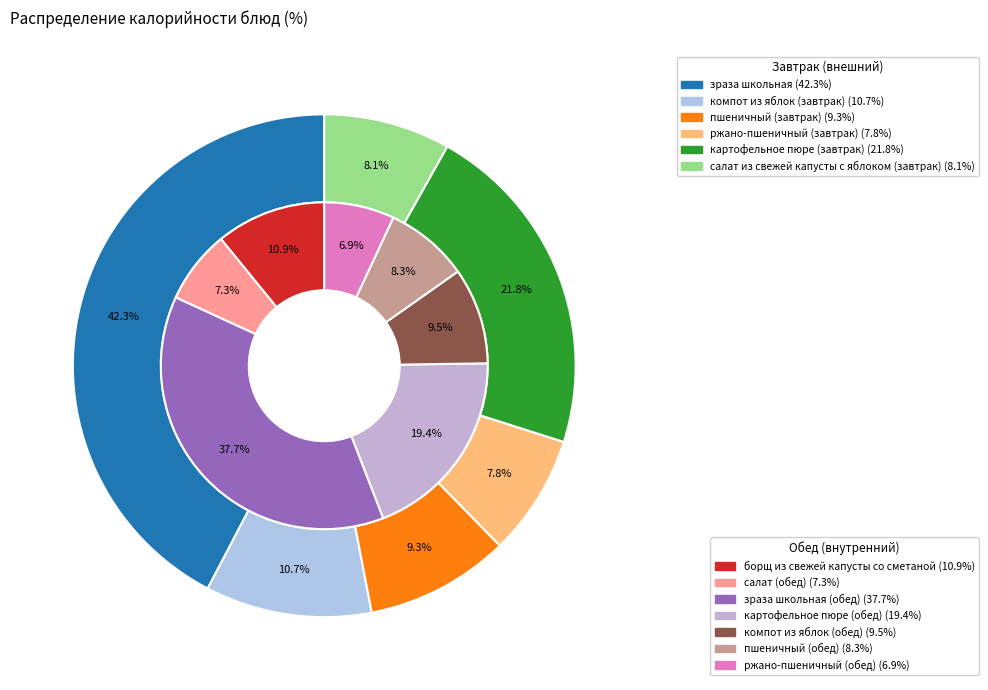

What is the largest slice in the pie chart?

зраза школьная